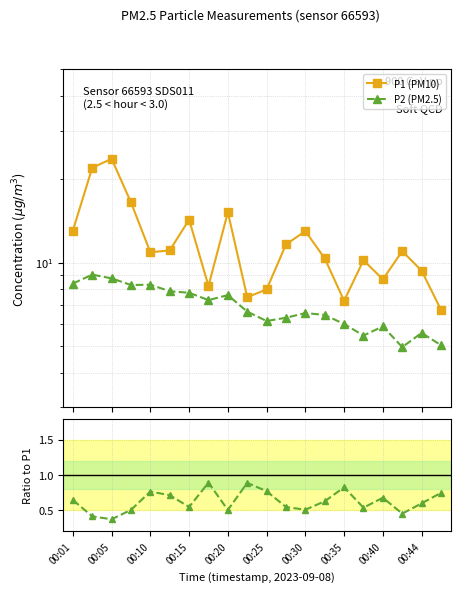

Reading left to right, extract all data points from this chart.

P1 (PM10): 13.1	22.0	23.7	16.5	10.9	11.1	14.3	8.2	15.2	7.5	8.0	11.6	13.0	10.3	7.3	10.2	8.7	11.0	9.3	6.8
P2 (PM2.5): 8.4	9.1	8.8	8.3	8.3	7.9	7.8	7.3	7.6	6.7	6.2	6.3	6.6	6.5	6.0	5.5	5.9	5.0	5.6	5.0
P2/P1 ratio: 0.6	0.4	0.4	0.5	0.8	0.7	0.5	0.9	0.5	0.9	0.8	0.5	0.5	0.6	0.8	0.5	0.7	0.5	0.6	0.7